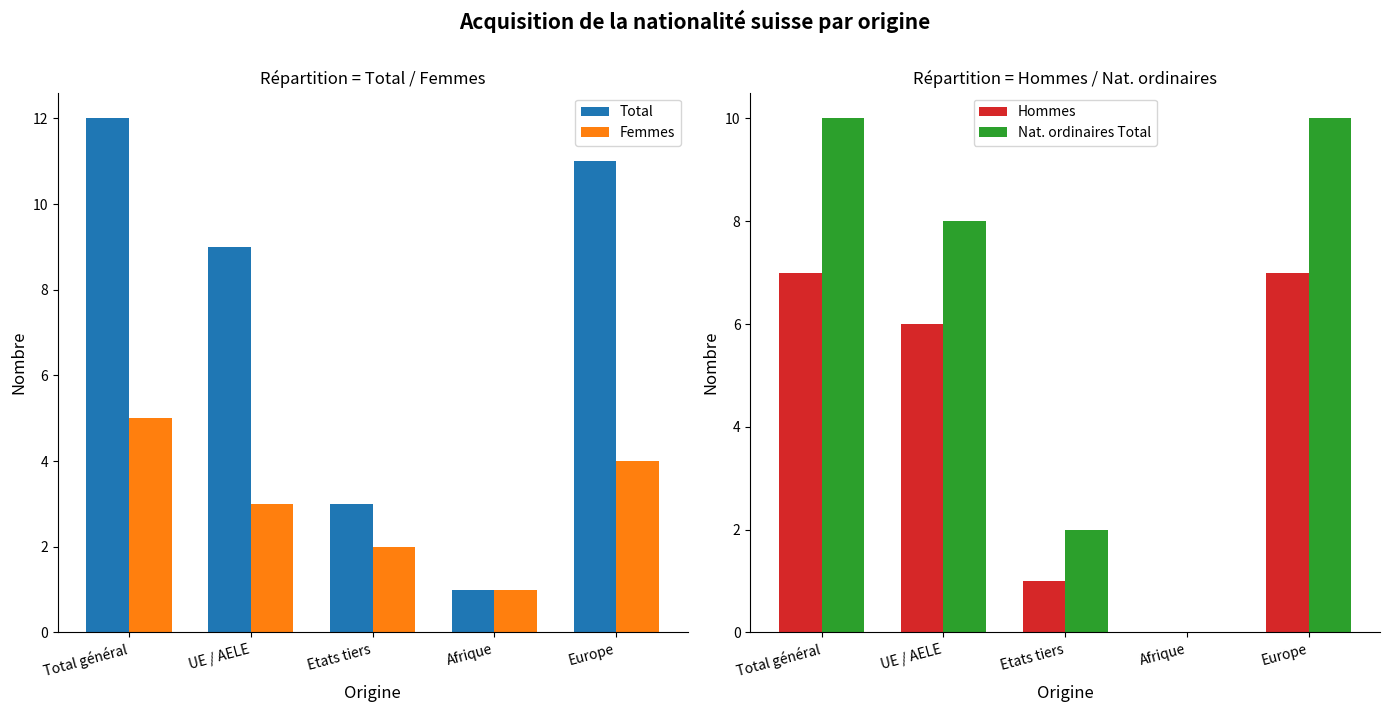

Rank the series at Europe from highest to lowest value.

Total, Nat. ordinaires Total, Hommes, Femmes